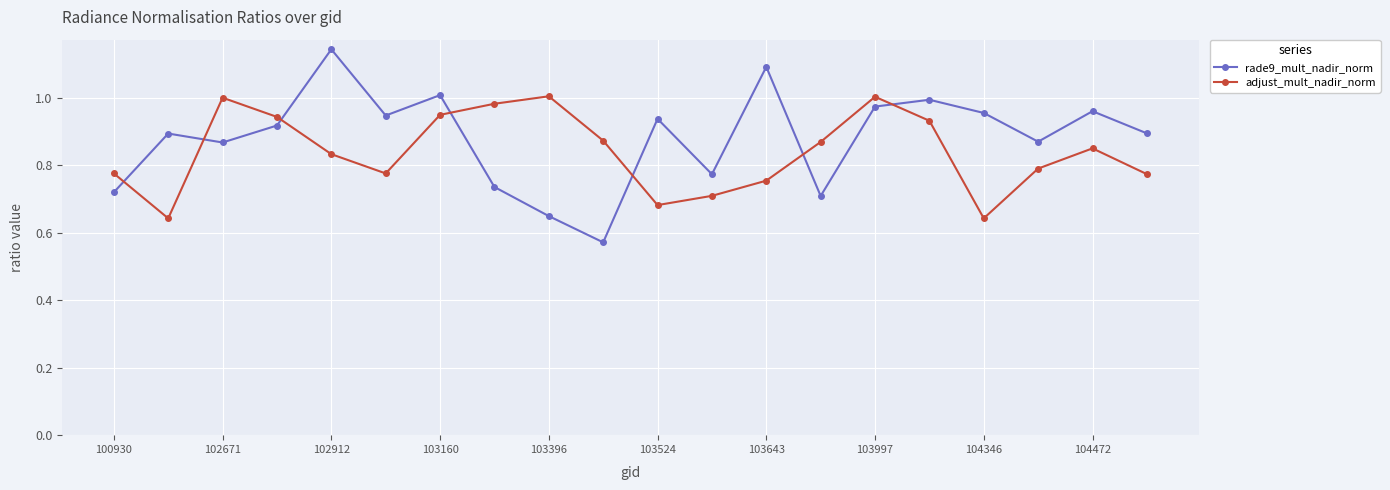

What is the sum of all rade9_mult_nadir_norm values?

17.6